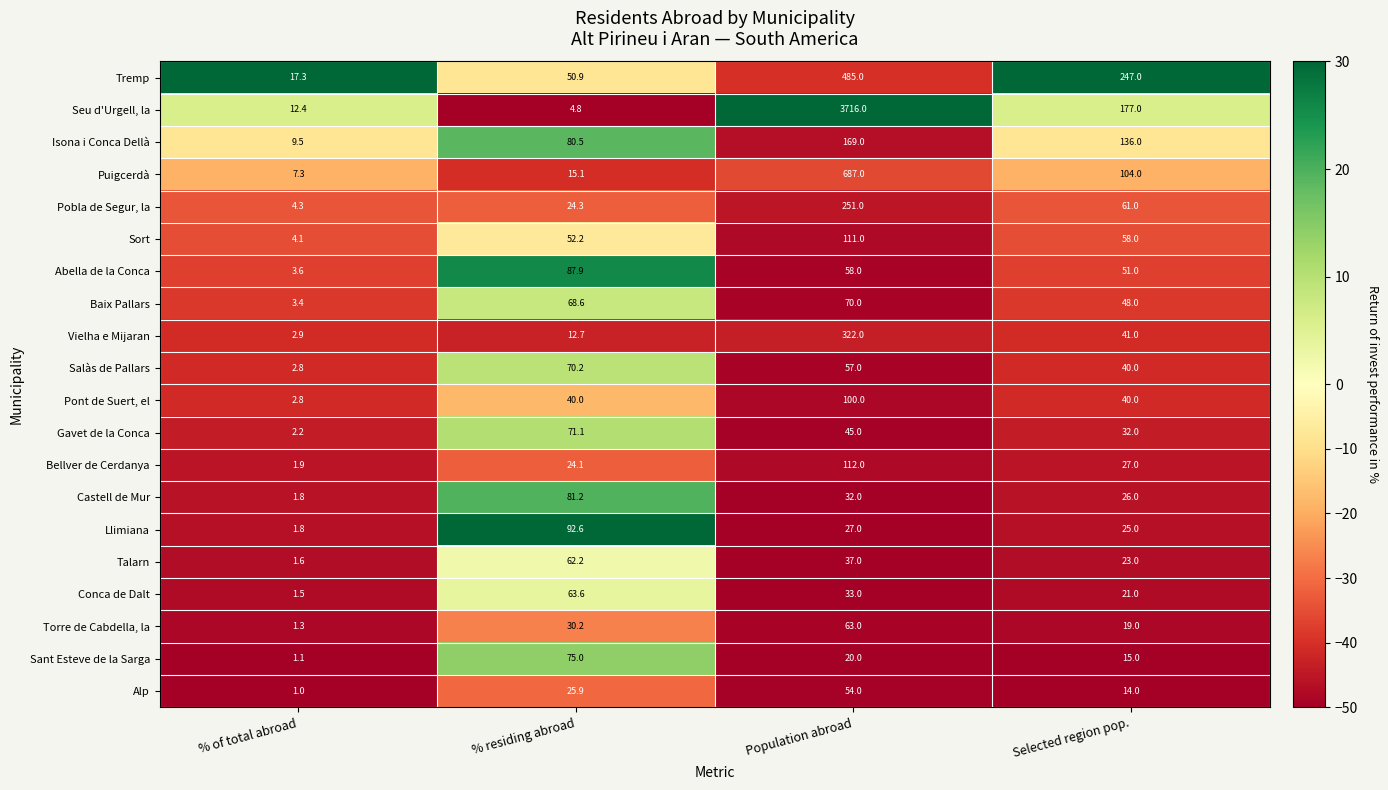

Count the number of categories in the chart.

4